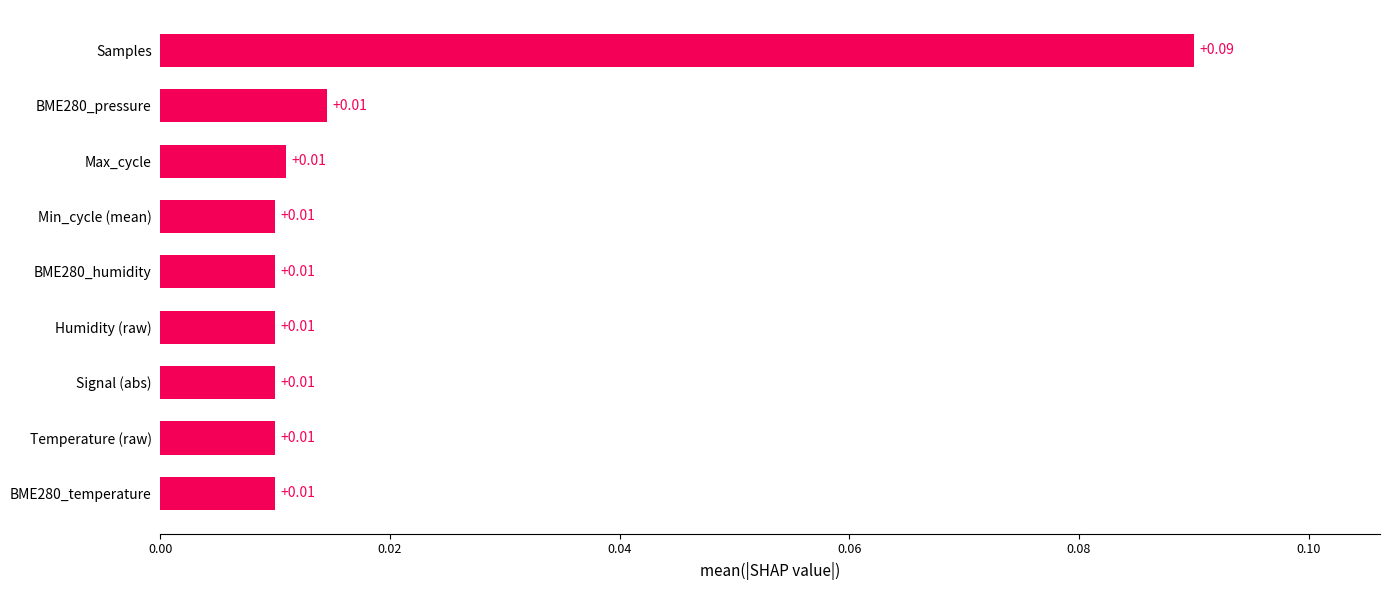

Which has a higher value, Temperature (raw) or Samples?

Samples